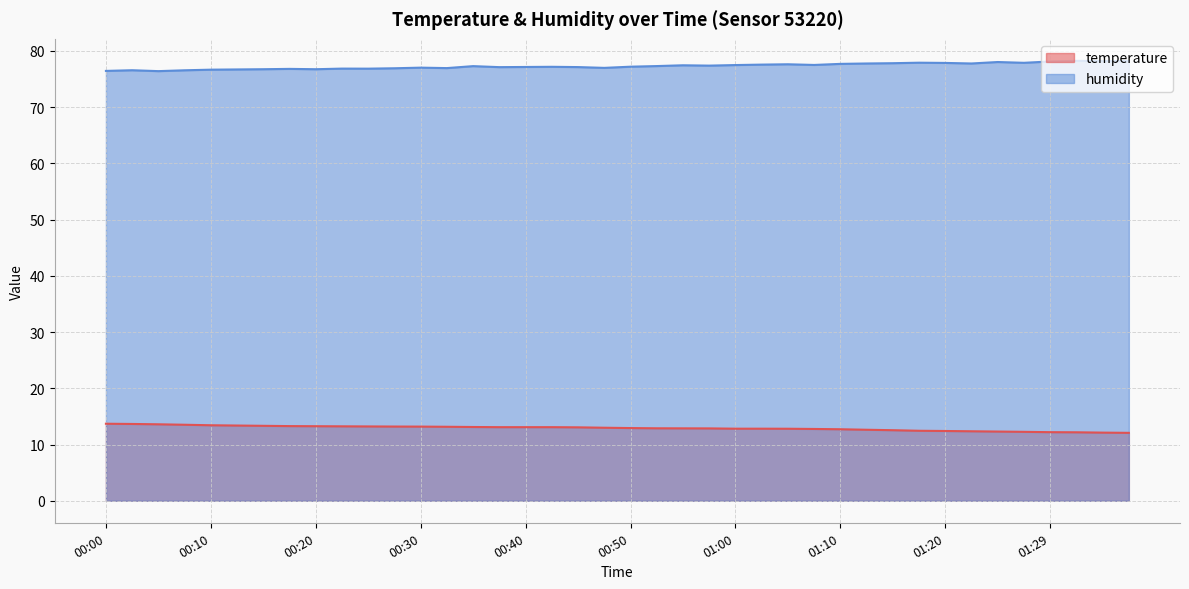

Which label corresponds to the largest value in the chart?

01:32